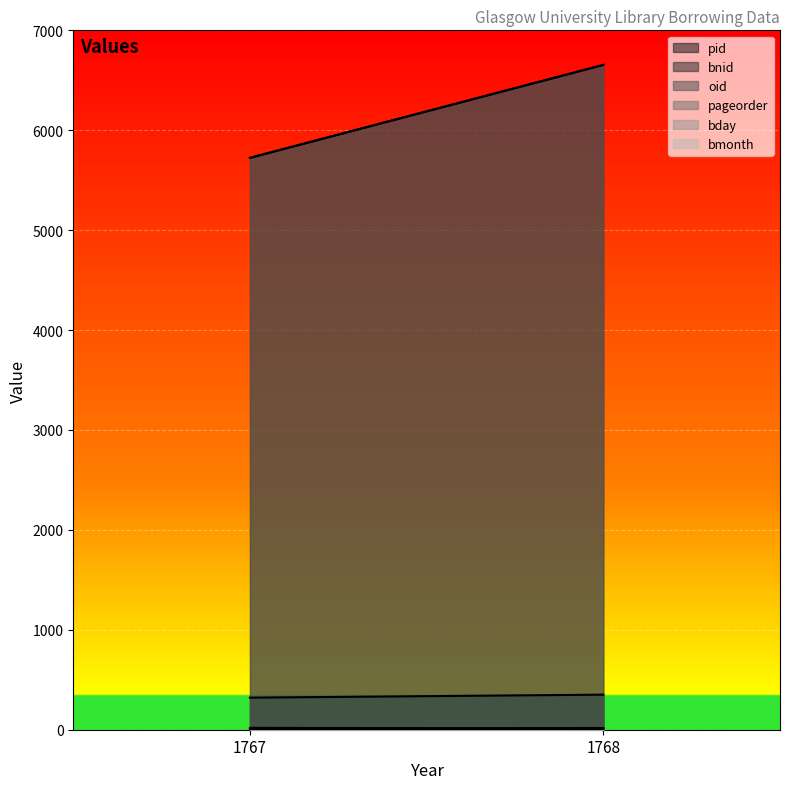

What is the value of the bnid point at the 1st from the left?

5724